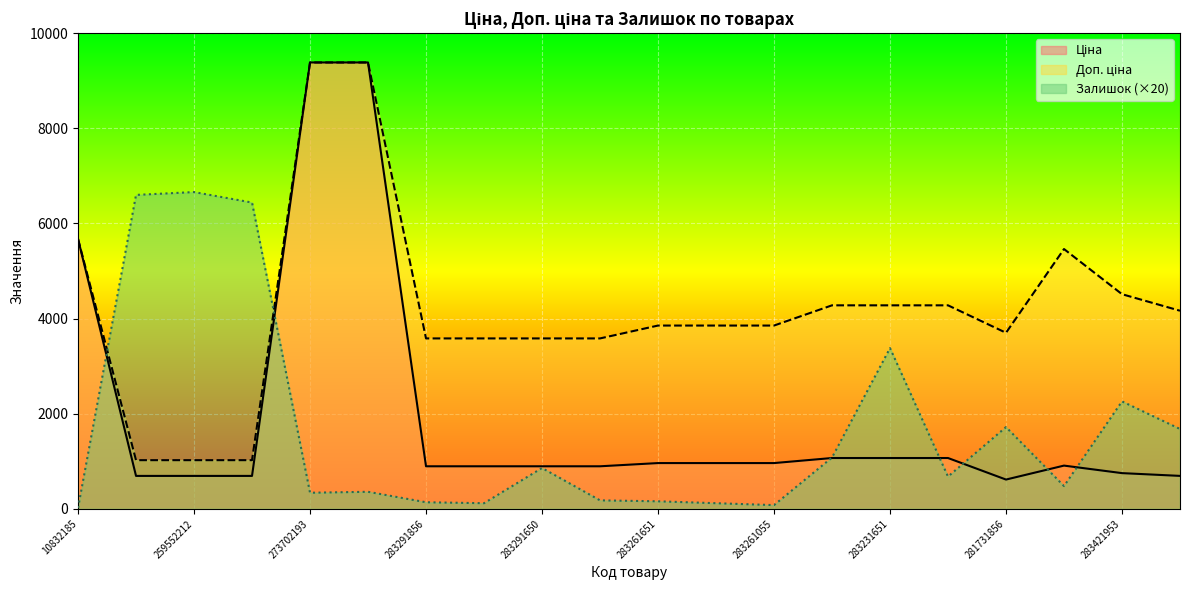

What is the total value across all series at 283231651?

8728.9